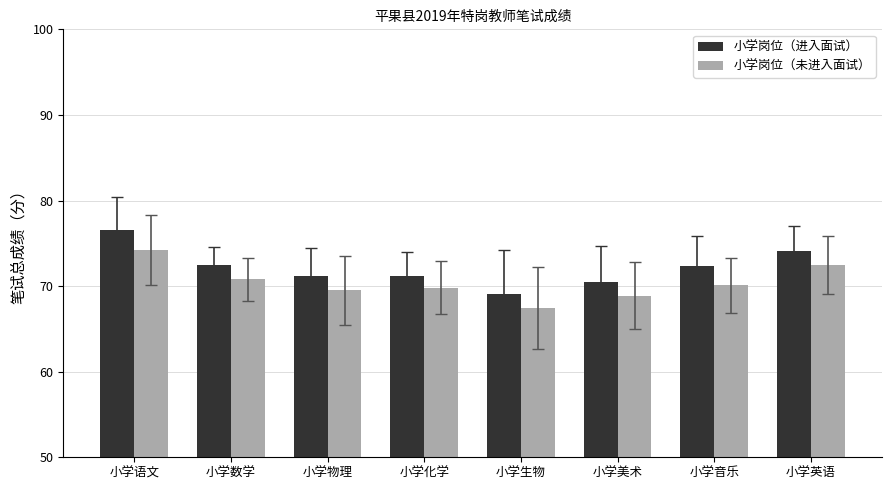

The 小学岗位（未进入面试） series shows 72.5 at 小学英语. True or false?

True